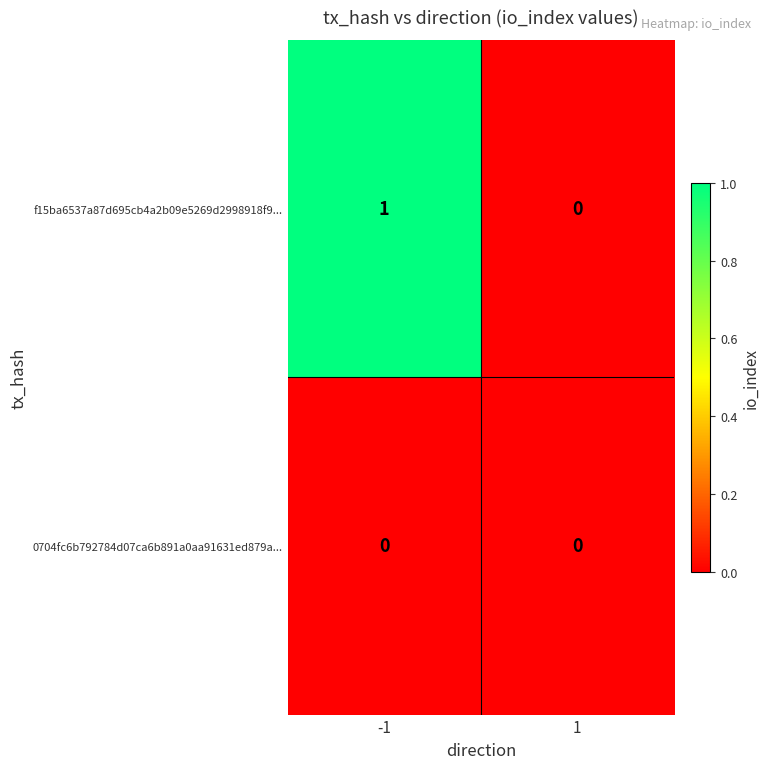

Rank the series by their average value, from highest to lowest.

f15ba6537a87d695cb4a2b09e5269d2998918f9..., 0704fc6b792784d07ca6b891a0aa91631ed879a...